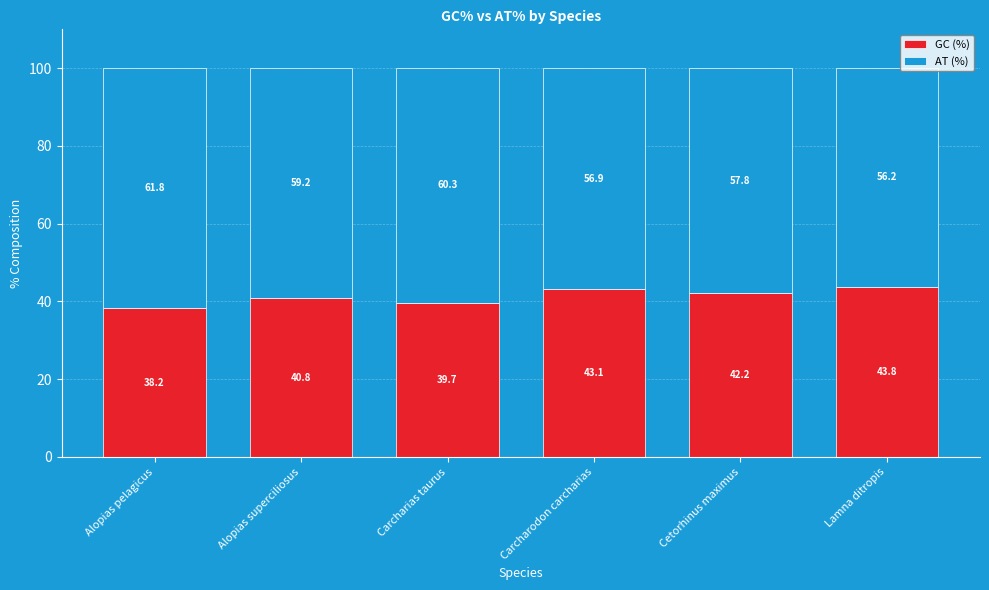

What are all the series names shown in the legend?

GC (%), AT (%)